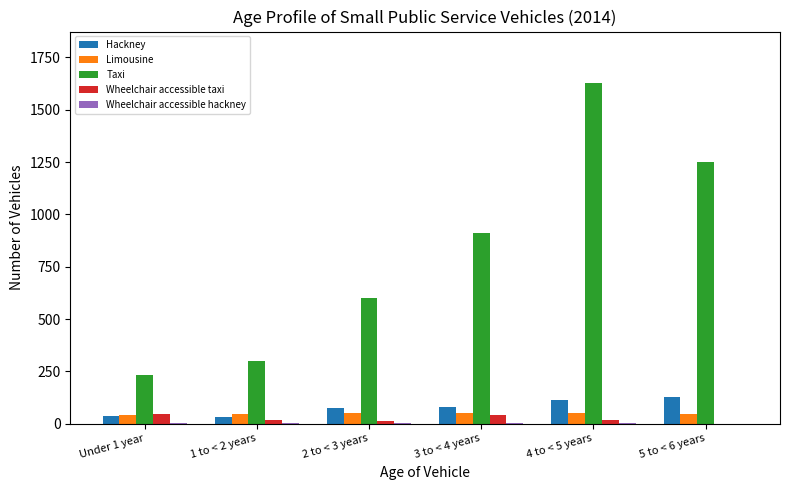

The Wheelchair accessible taxi series shows 16 at 4 to < 5 years. True or false?

True